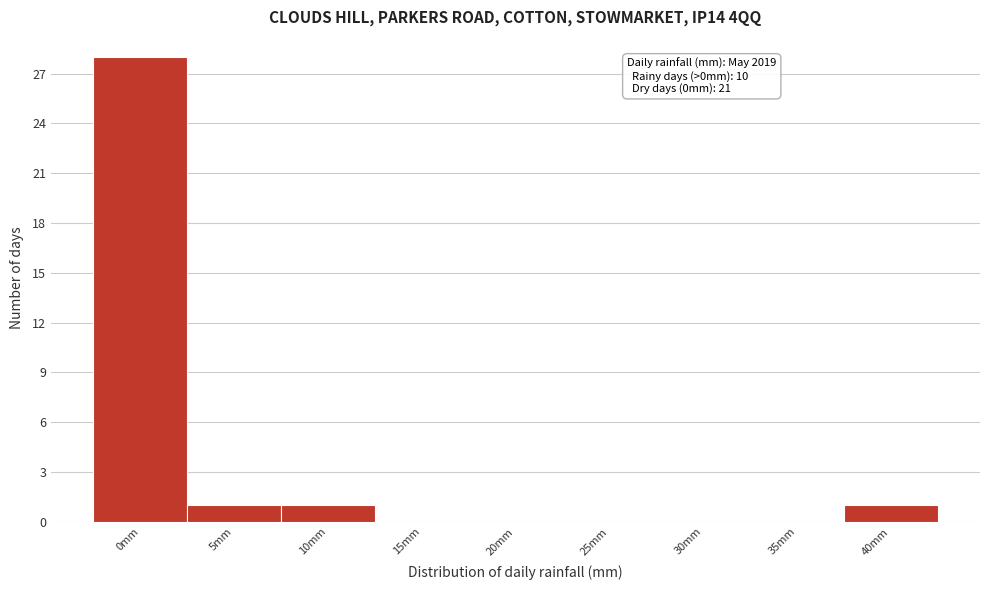

Reading right to left, extract all data points from this chart.

40mm=1	35mm=0	30mm=0	25mm=0	20mm=0	15mm=0	10mm=1	5mm=1	0mm=28